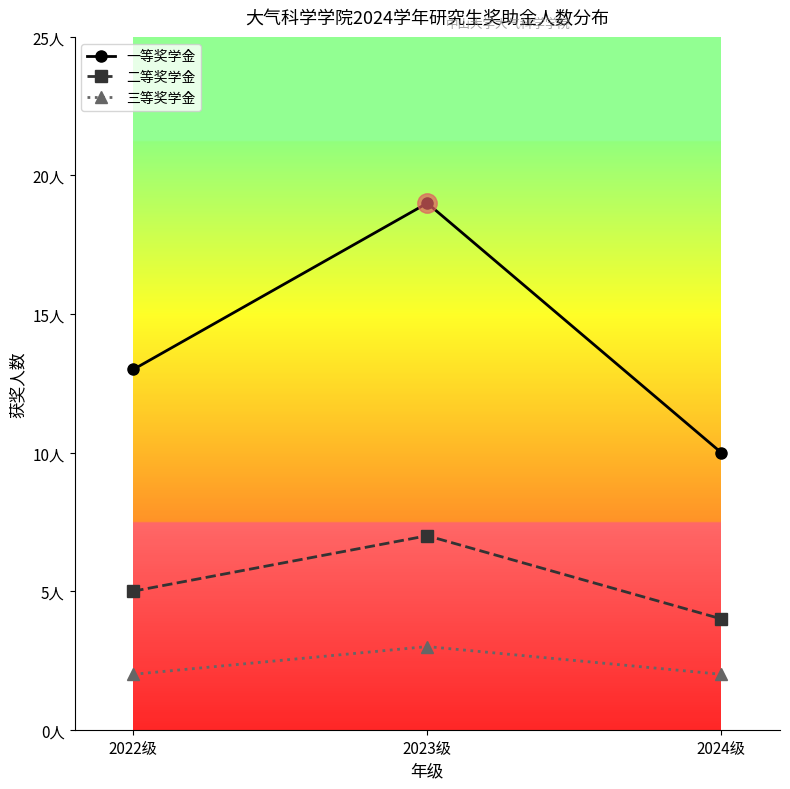

Reading left to right, list all the values displayed in this chart.

一等奖学金: 13	19	10
二等奖学金: 5	7	4
三等奖学金: 2	3	2